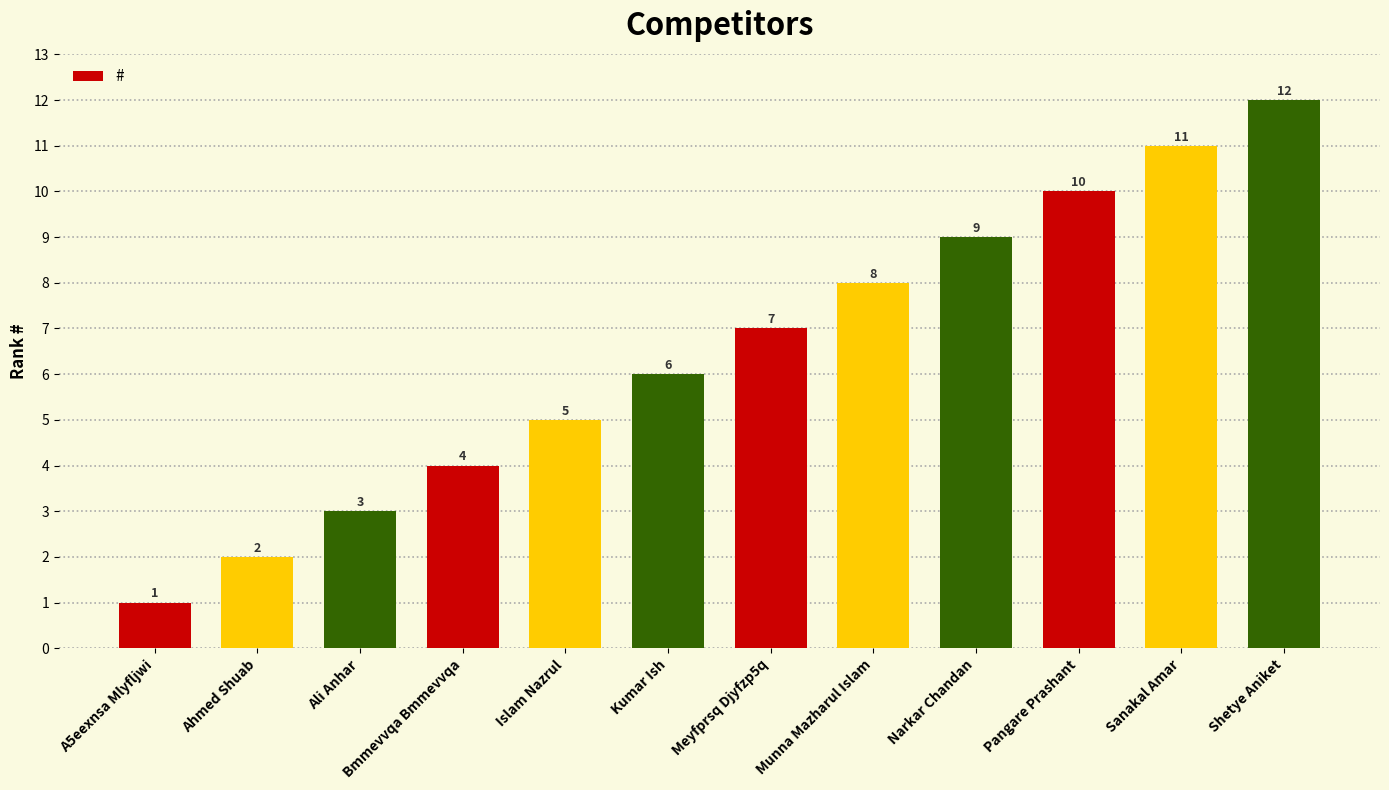

Does the chart contain any negative values?

No